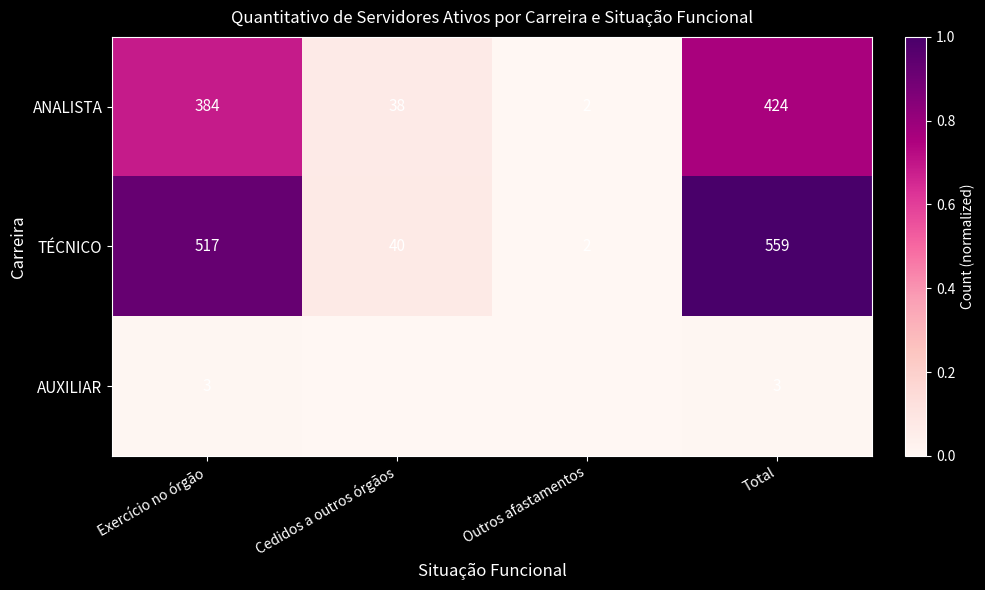

At which category does the chart reach its peak across all series?

Total